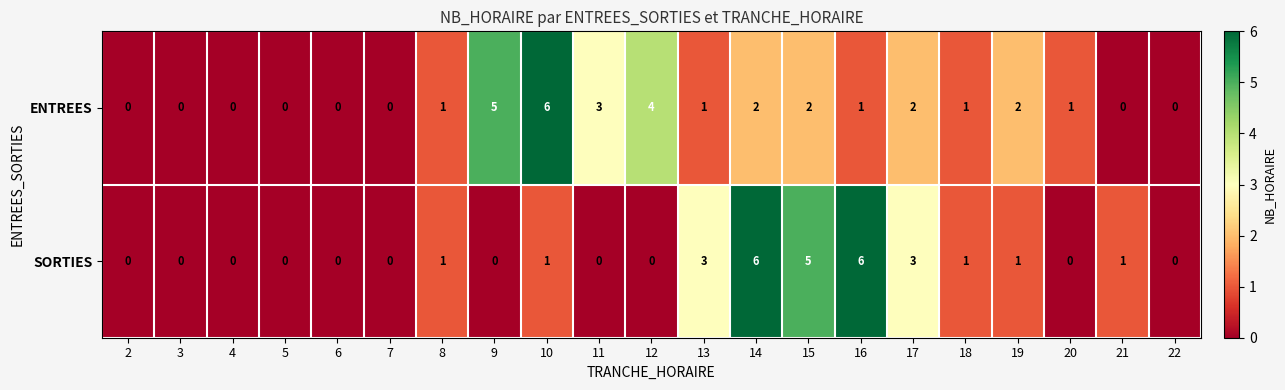

The value of ENTREES at 14 is 3. True or false?

False